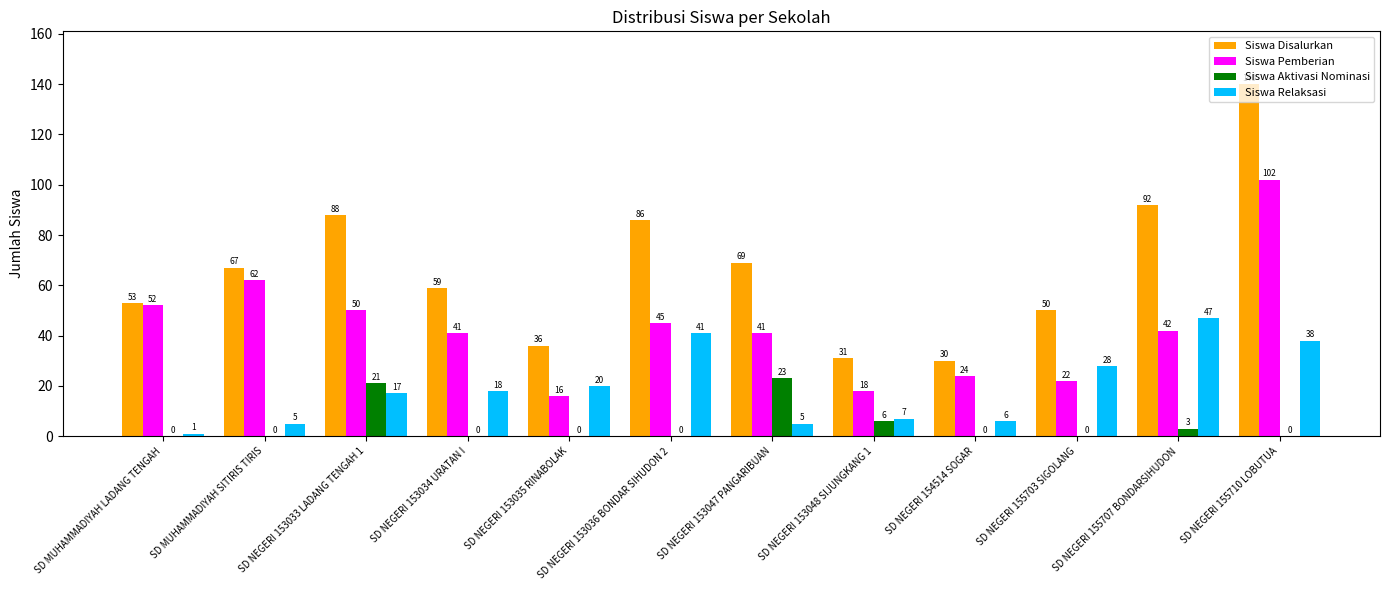

Reading left to right, what are all the values shown in this chart?

Siswa Disalurkan: SD MUHAMMADIYAH LADANG TENGAH=53	SD MUHAMMADIYAH SITIRIS TIRIS=67	SD NEGERI 153033 LADANG TENGAH 1=88	SD NEGERI 153034 URATAN I=59	SD NEGERI 153035 RINABOLAK=36	SD NEGERI 153036 BONDAR SIHUDON 2=86	SD NEGERI 153047 PANGARIBUAN=69	SD NEGERI 153048 SIJUNGKANG 1=31	SD NEGERI 154514 SOGAR=30	SD NEGERI 155703 SIGOLANG=50	SD NEGERI 155707 BONDARSIHUDON=92	SD NEGERI 155710 LOBUTUA=140
Siswa Pemberian: SD MUHAMMADIYAH LADANG TENGAH=52	SD MUHAMMADIYAH SITIRIS TIRIS=62	SD NEGERI 153033 LADANG TENGAH 1=50	SD NEGERI 153034 URATAN I=41	SD NEGERI 153035 RINABOLAK=16	SD NEGERI 153036 BONDAR SIHUDON 2=45	SD NEGERI 153047 PANGARIBUAN=41	SD NEGERI 153048 SIJUNGKANG 1=18	SD NEGERI 154514 SOGAR=24	SD NEGERI 155703 SIGOLANG=22	SD NEGERI 155707 BONDARSIHUDON=42	SD NEGERI 155710 LOBUTUA=102
Siswa Aktivasi Nominasi: SD MUHAMMADIYAH LADANG TENGAH=0	SD MUHAMMADIYAH SITIRIS TIRIS=0	SD NEGERI 153033 LADANG TENGAH 1=21	SD NEGERI 153034 URATAN I=0	SD NEGERI 153035 RINABOLAK=0	SD NEGERI 153036 BONDAR SIHUDON 2=0	SD NEGERI 153047 PANGARIBUAN=23	SD NEGERI 153048 SIJUNGKANG 1=6	SD NEGERI 154514 SOGAR=0	SD NEGERI 155703 SIGOLANG=0	SD NEGERI 155707 BONDARSIHUDON=3	SD NEGERI 155710 LOBUTUA=0
Siswa Relaksasi: SD MUHAMMADIYAH LADANG TENGAH=1	SD MUHAMMADIYAH SITIRIS TIRIS=5	SD NEGERI 153033 LADANG TENGAH 1=17	SD NEGERI 153034 URATAN I=18	SD NEGERI 153035 RINABOLAK=20	SD NEGERI 153036 BONDAR SIHUDON 2=41	SD NEGERI 153047 PANGARIBUAN=5	SD NEGERI 153048 SIJUNGKANG 1=7	SD NEGERI 154514 SOGAR=6	SD NEGERI 155703 SIGOLANG=28	SD NEGERI 155707 BONDARSIHUDON=47	SD NEGERI 155710 LOBUTUA=38